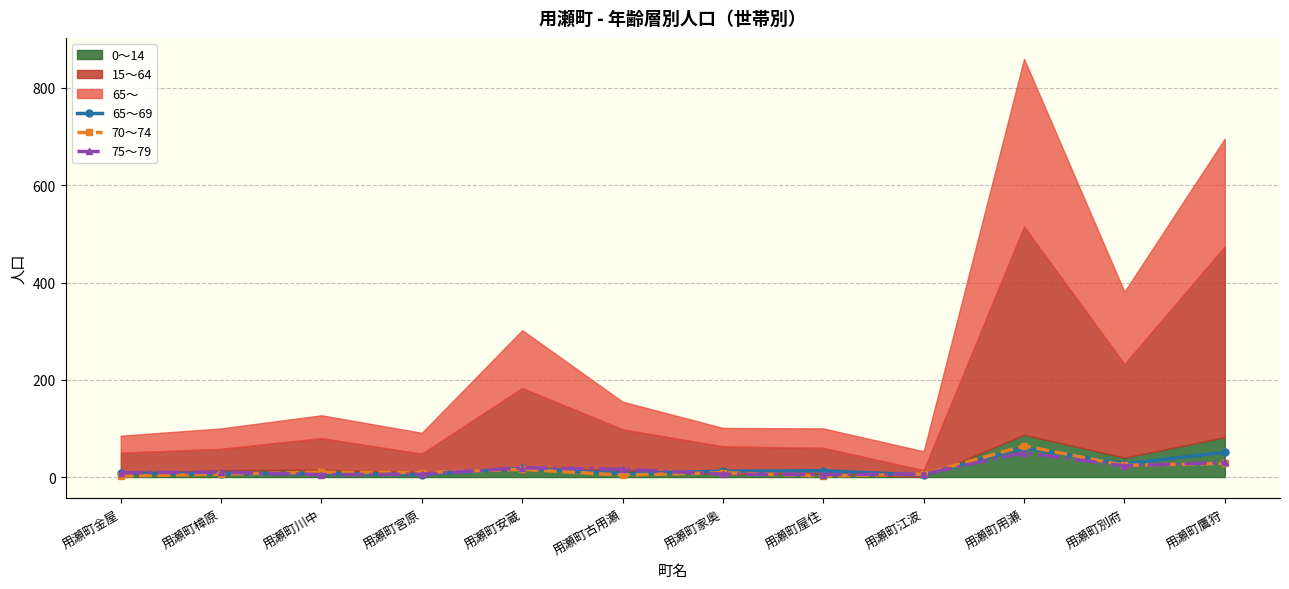

True or false: 70～74 has more than 2 points higher than both neighbors.

True